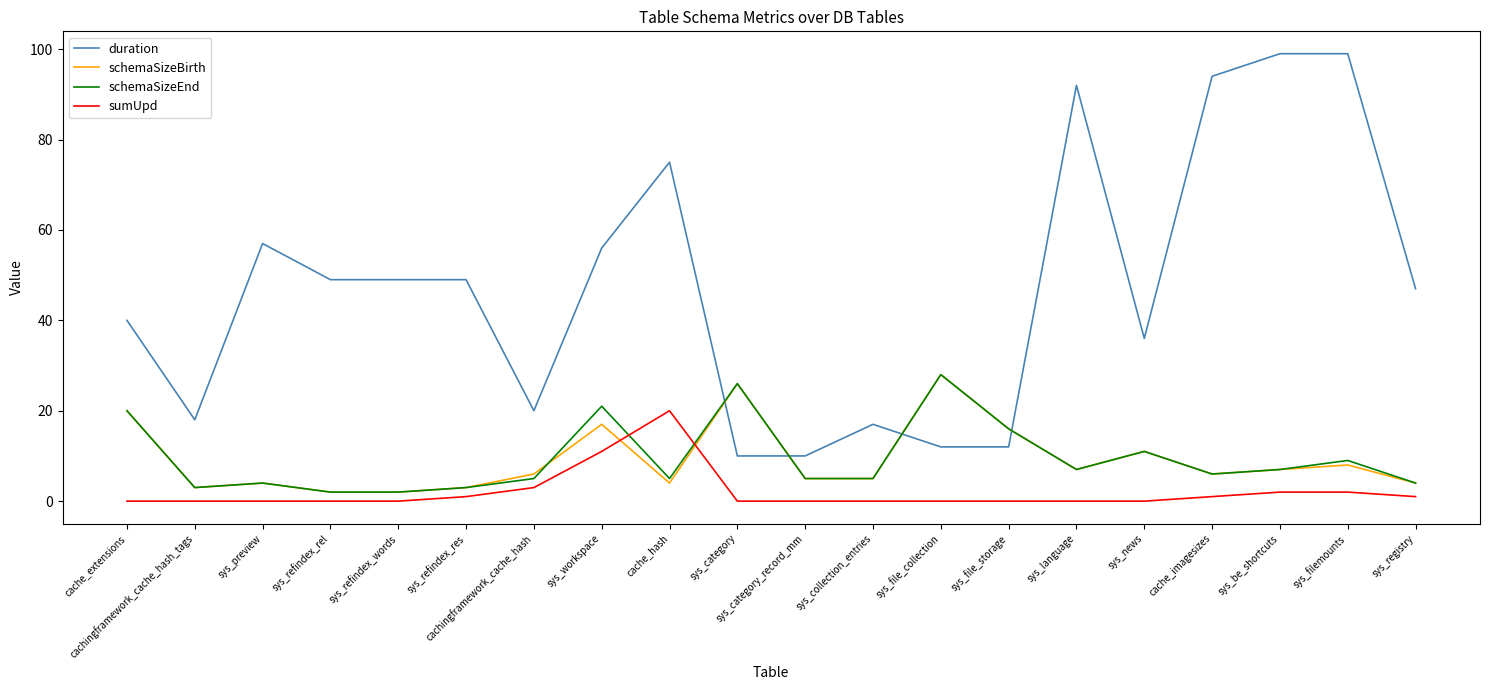

Which series has the widest spread of values?

duration